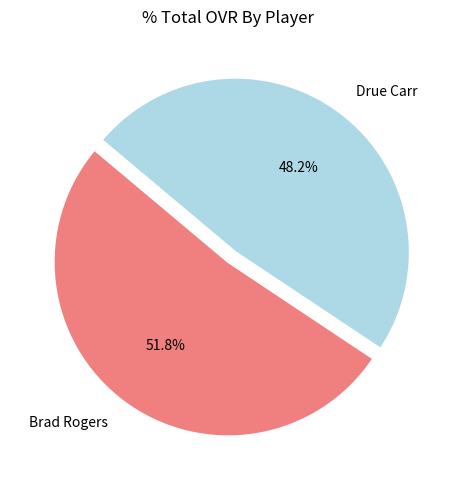

How many slices are in this pie chart?

2